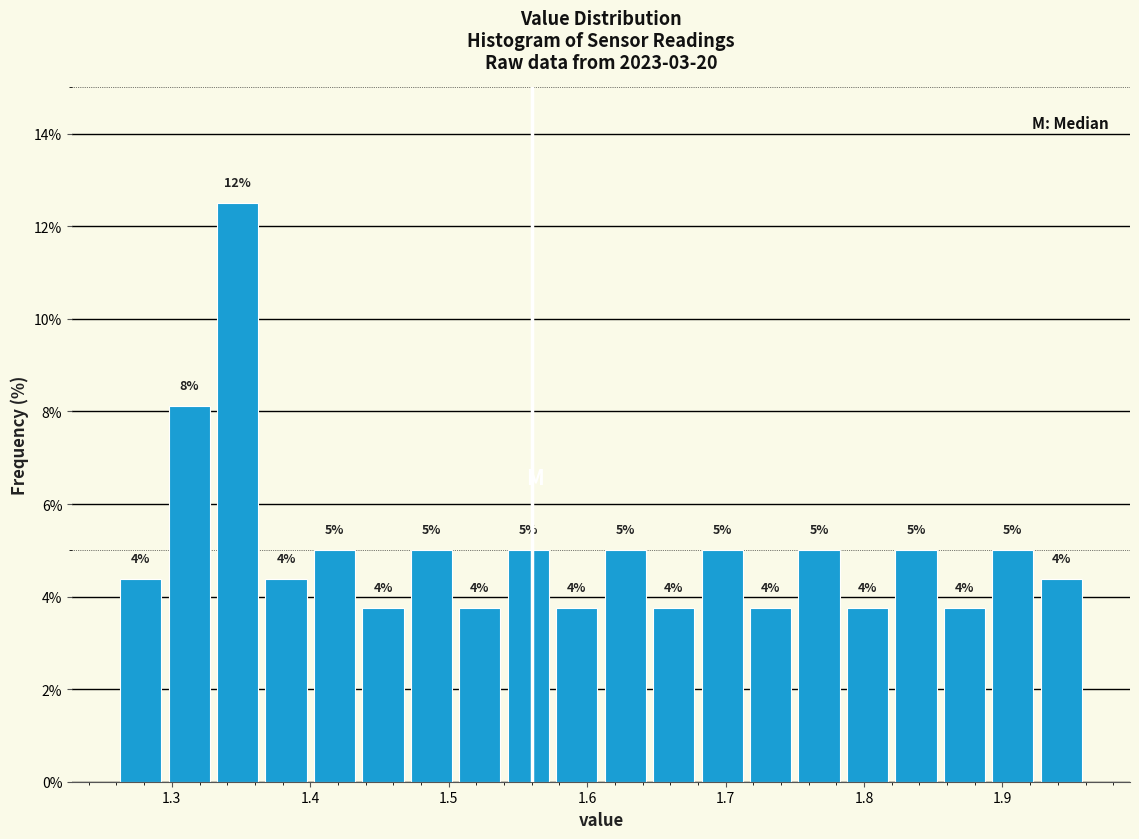

Read against the x-axis, roughly where is the centre of the tallest bar?

1.35